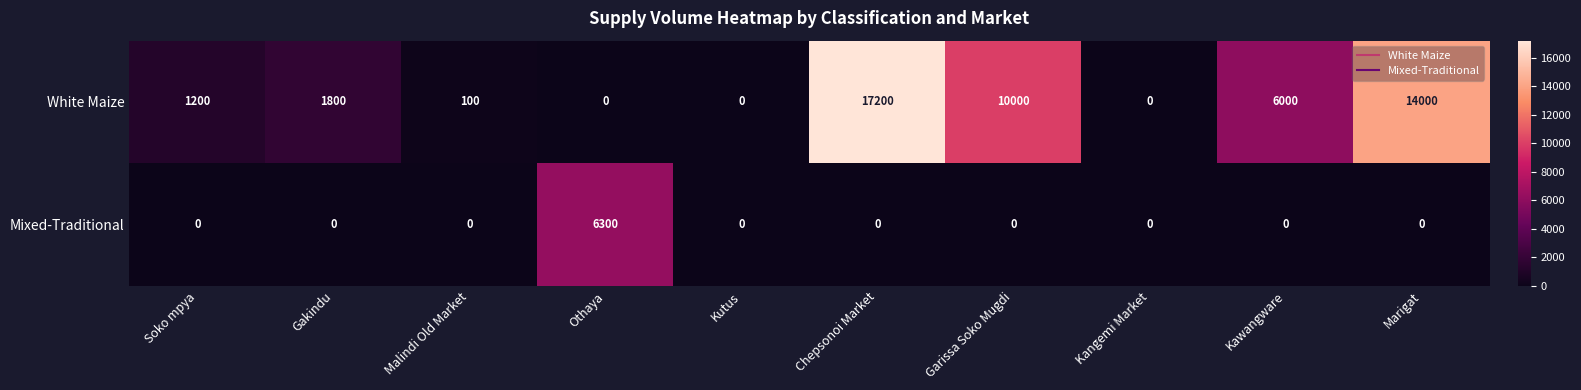

Which category has the highest value across all series?

Chepsonoi Market